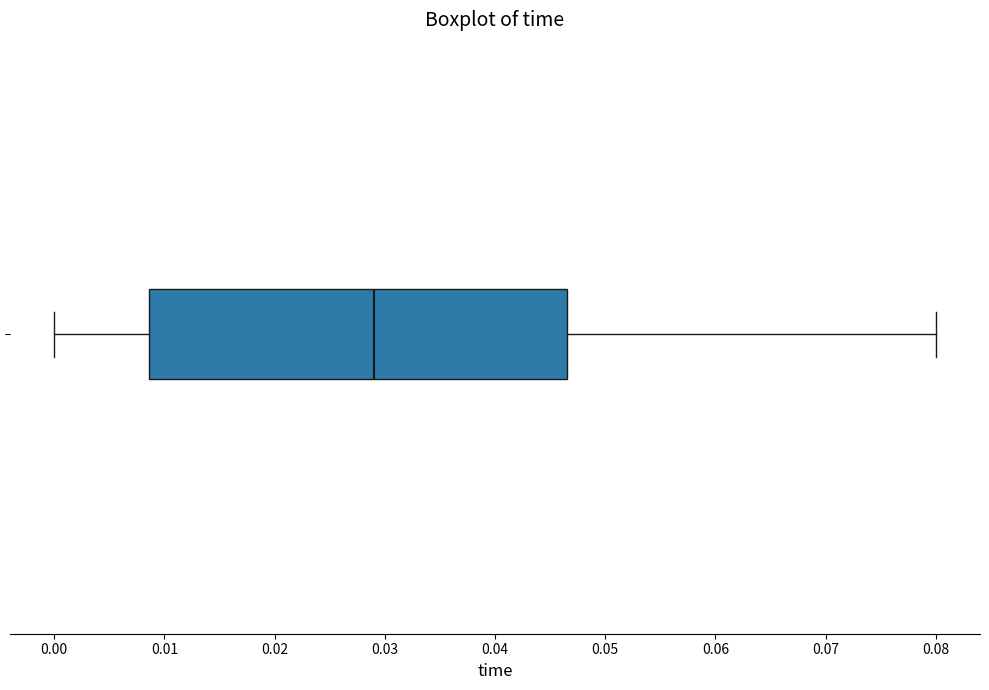

Transcribe this box plot: give where the median line is, the range the box spans, and where the two whiskers end, as read against the x-axis. The values are not printed on the chart, so give them approximately, as read against the axis.

median 0.029, box 0.009 to 0.047, whiskers 0.000 to 0.080